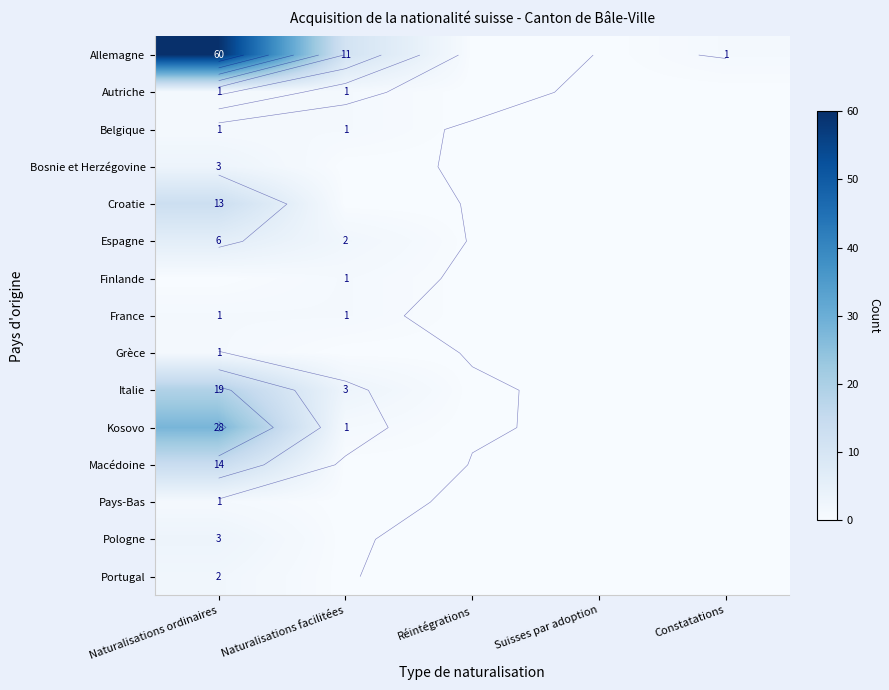

What is the greatest value displayed?

60